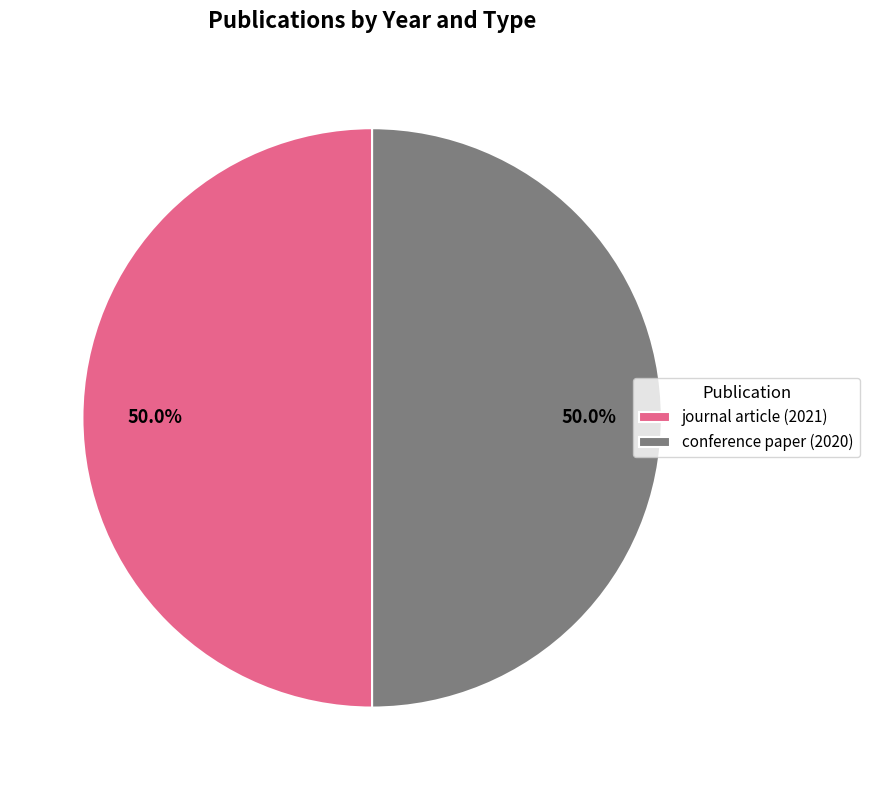

How much of the chart is everything except conference paper (2020)?

50.0%